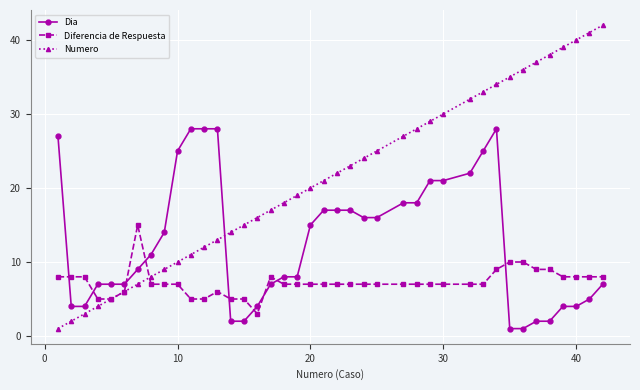

True or false: Numero has more than 1 interior local peaks.

False